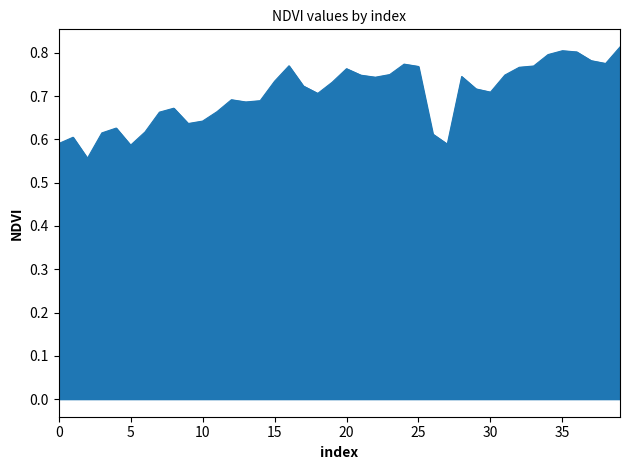

What is the difference between the maximum and minimum values?

0.3